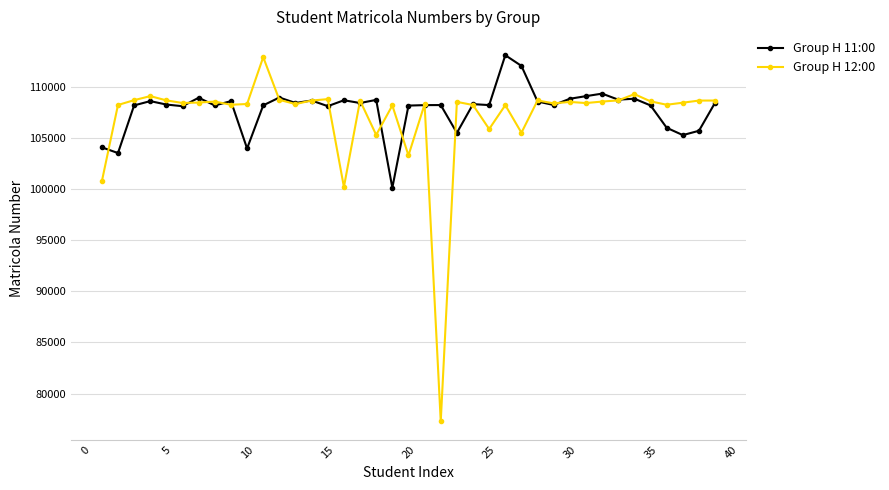

What is the average value of the Group H 12:00 series?

107075